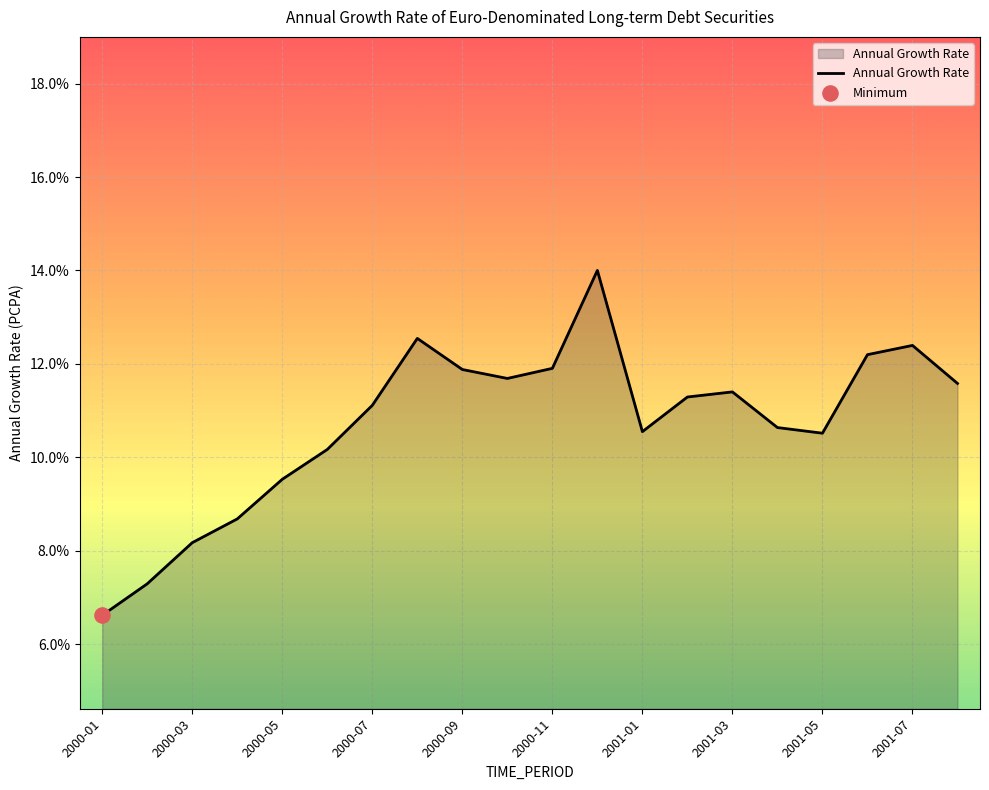

What is the difference between the maximum and minimum values?

7.4